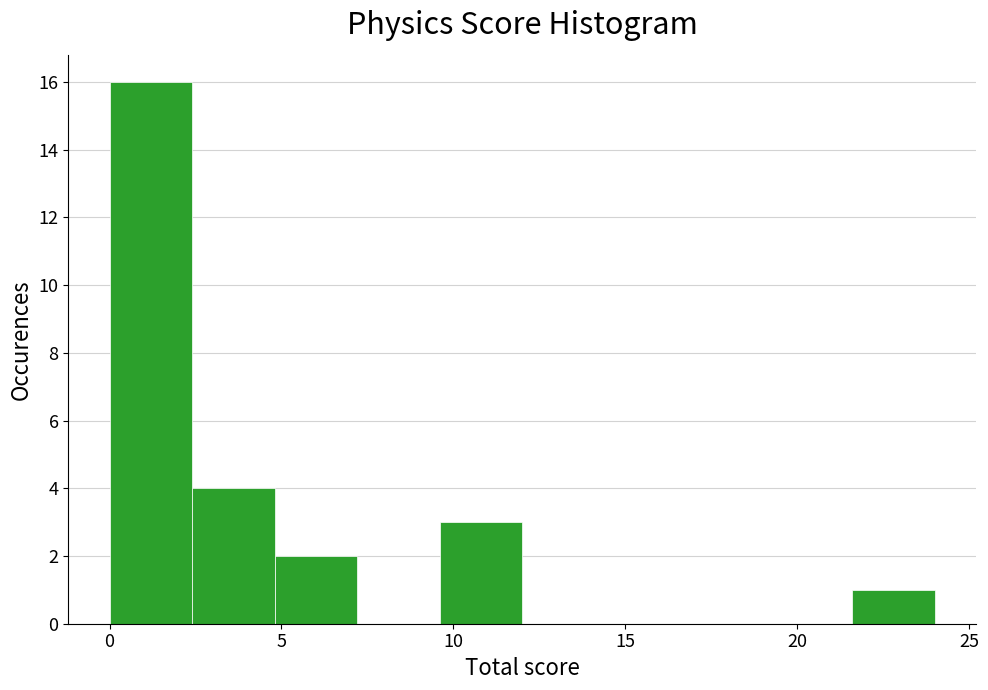

Reading left to right, list every bar in this chart as the range it spans on the x-axis followed by its height. Neither the bar edges nor the heights are printed on the chart, so give them approximately, as read against the axes.

0.0 to 2.4: 16
2.4 to 4.8: 4
4.8 to 7.2: 2
7.2 to 9.6: 0
9.6 to 12.0: 3
12.0 to 14.4: 0
14.4 to 16.8: 0
16.8 to 19.2: 0
19.2 to 21.6: 0
21.6 to 24.0: 1